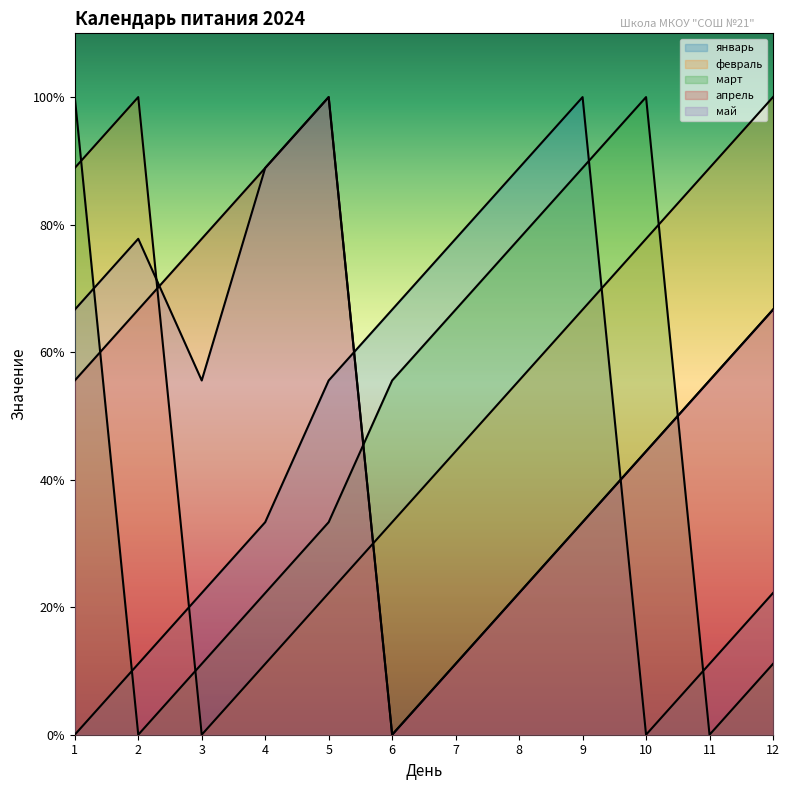

What is the difference between the maximum and minimum values in the апрель series?

10.0